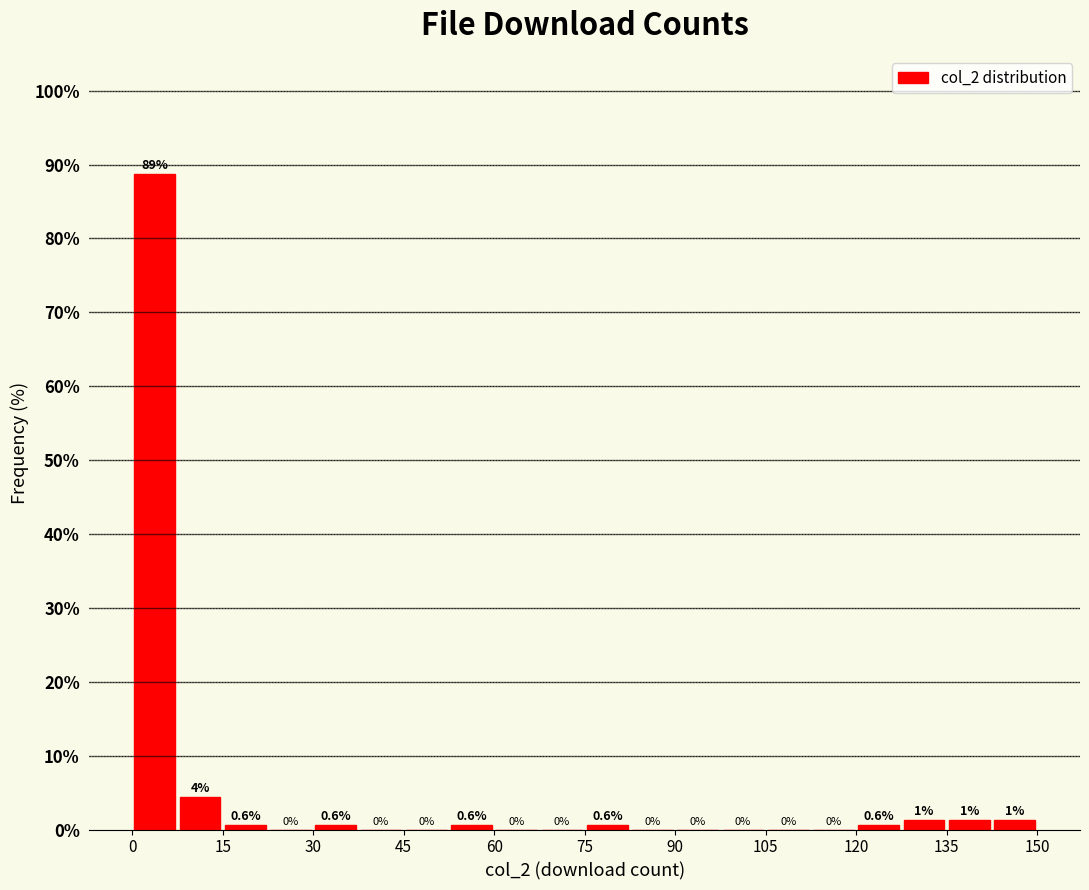

Read against the x-axis, roughly where is the centre of the tallest bar?

4